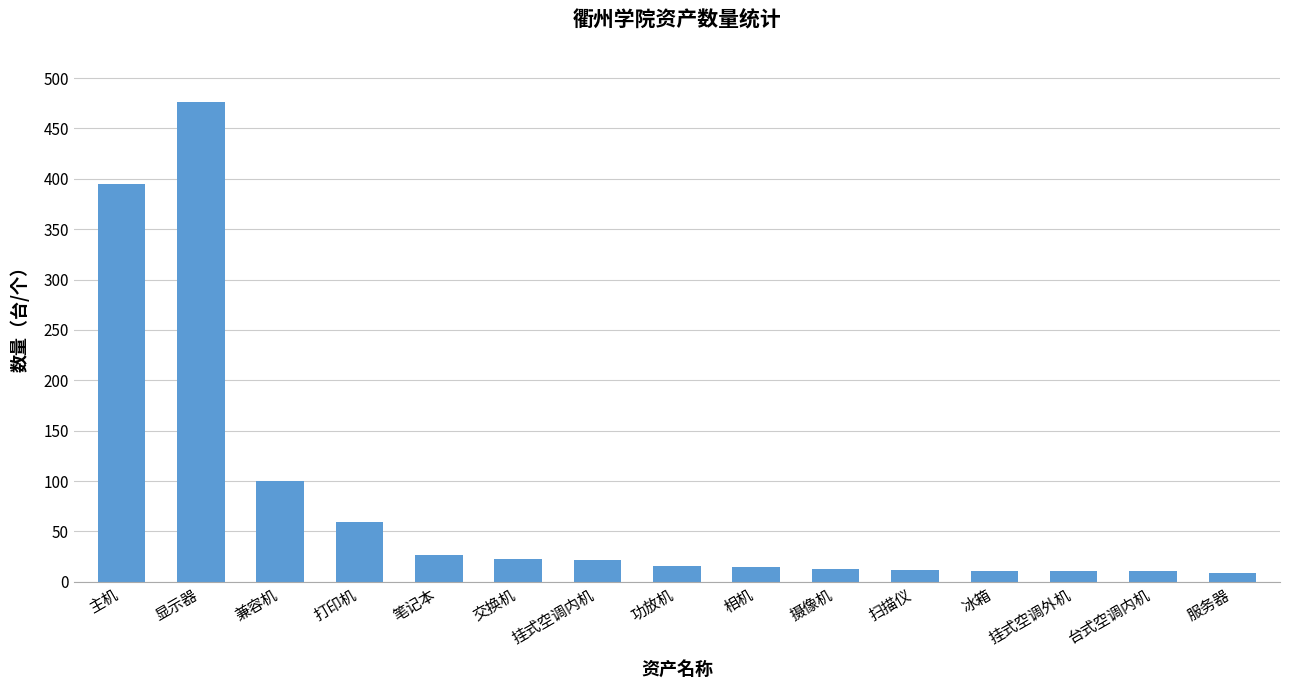

Count the number of data series in this chart.

1